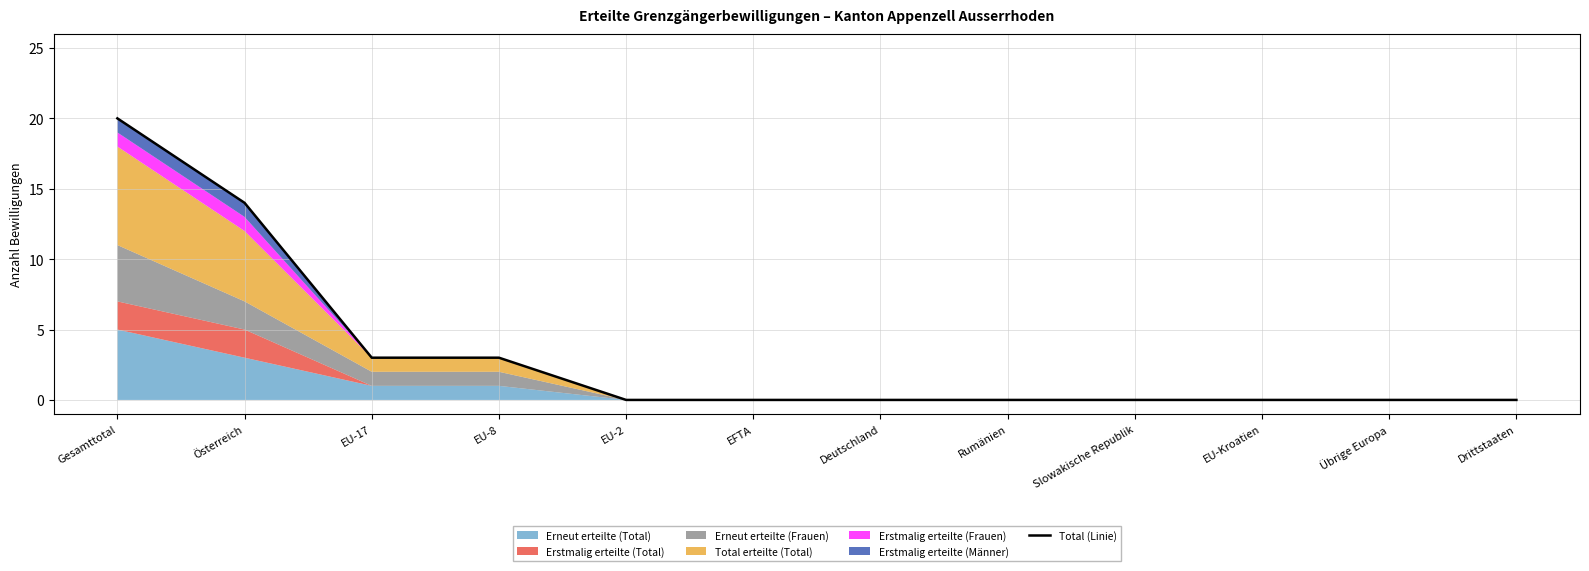

Reading left to right, transcribe all the data shown in this chart.

20	14	3	3	0	0	0	0	0	0	0	0